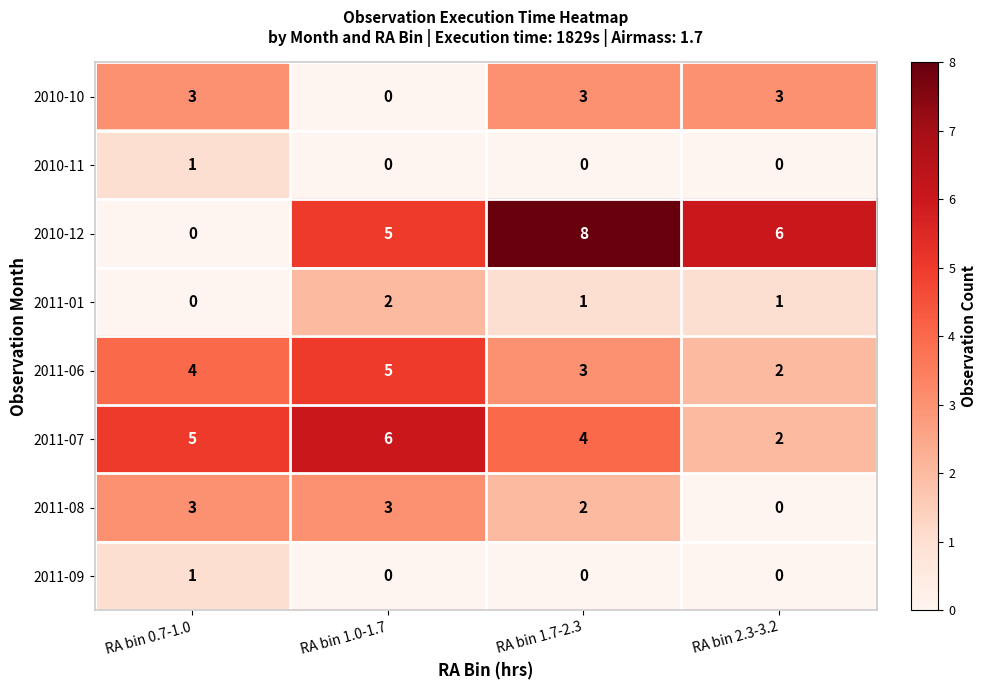

What is the spread (max minus min) of values at RA bin 1.0-1.7?

6